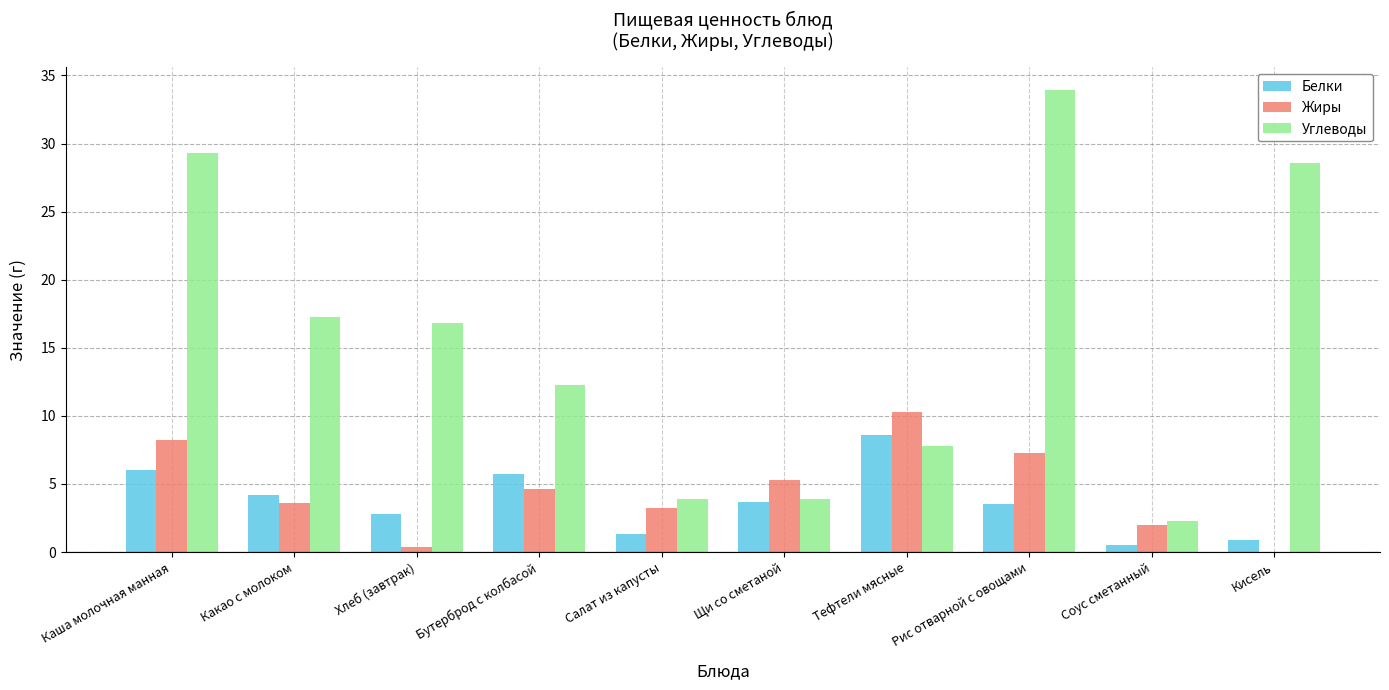

How many categories are shown in the chart?

10